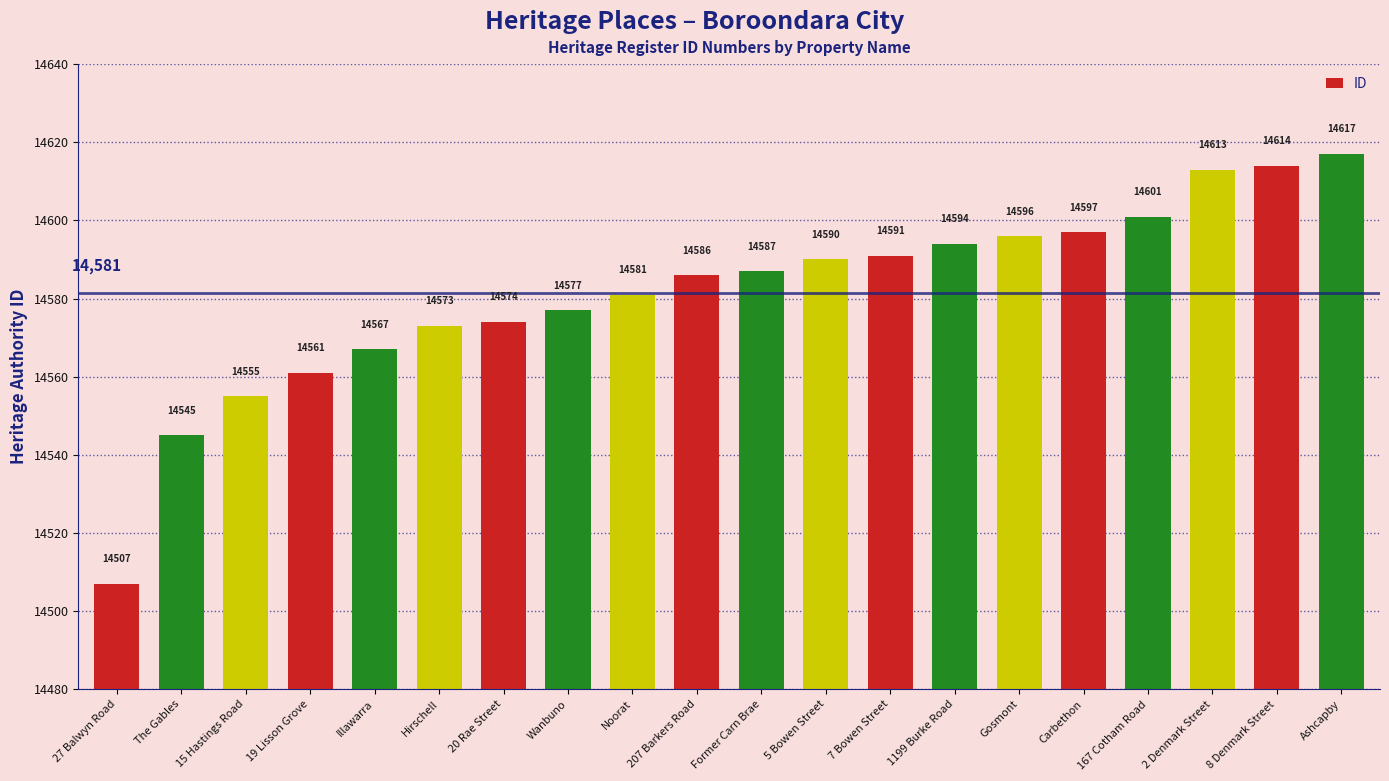

What value does the data have at 20 Rae Street?

14574